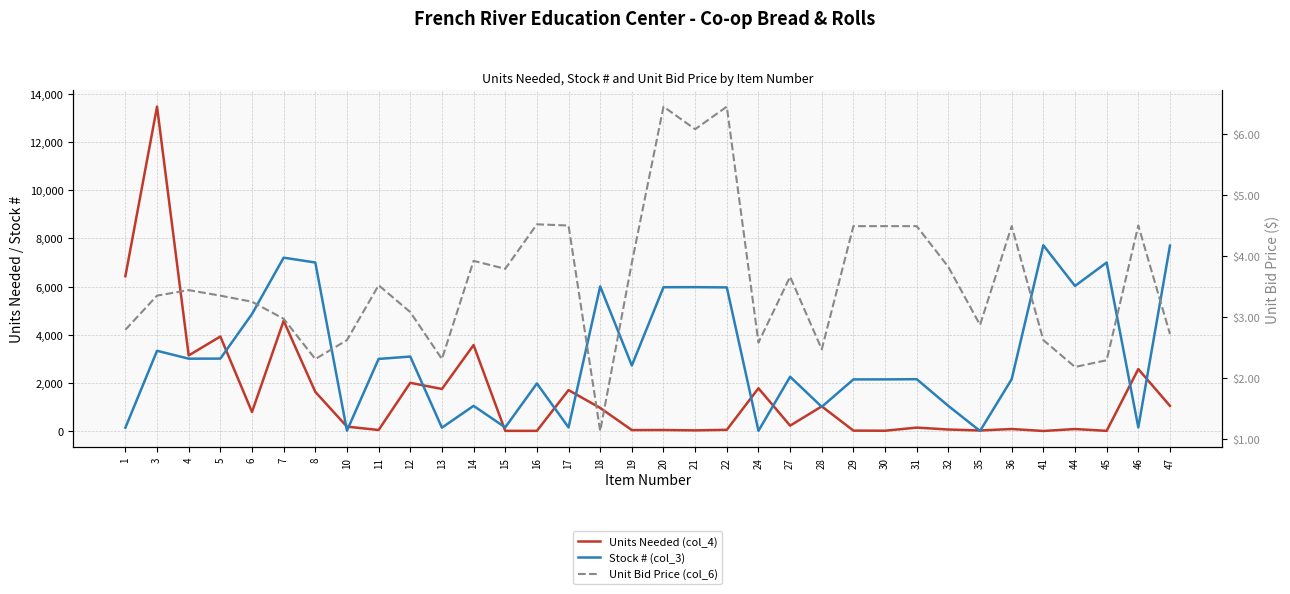

Is it true that Unit Bid Price (col_6) equals 1.0 at 14?

False